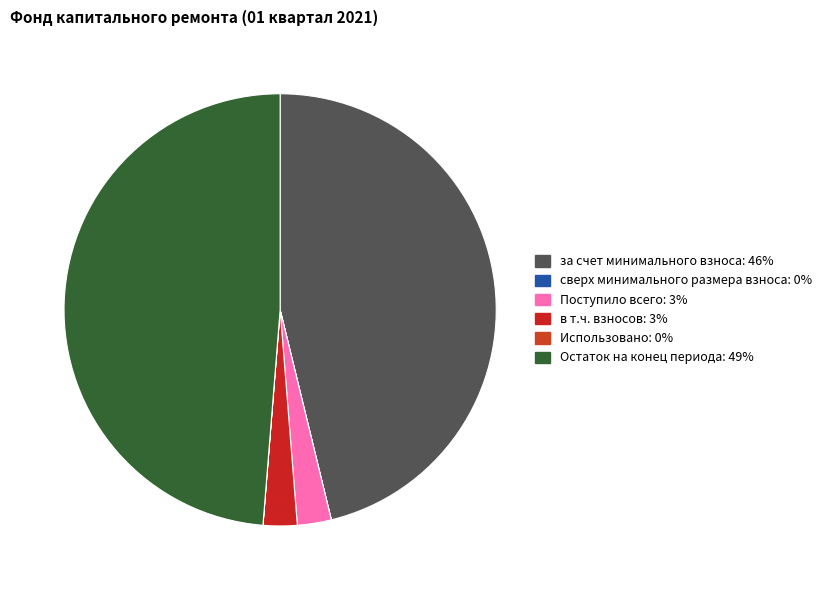

To the nearest percent, what is the difference between the largest and smallest slice percentages?

49%